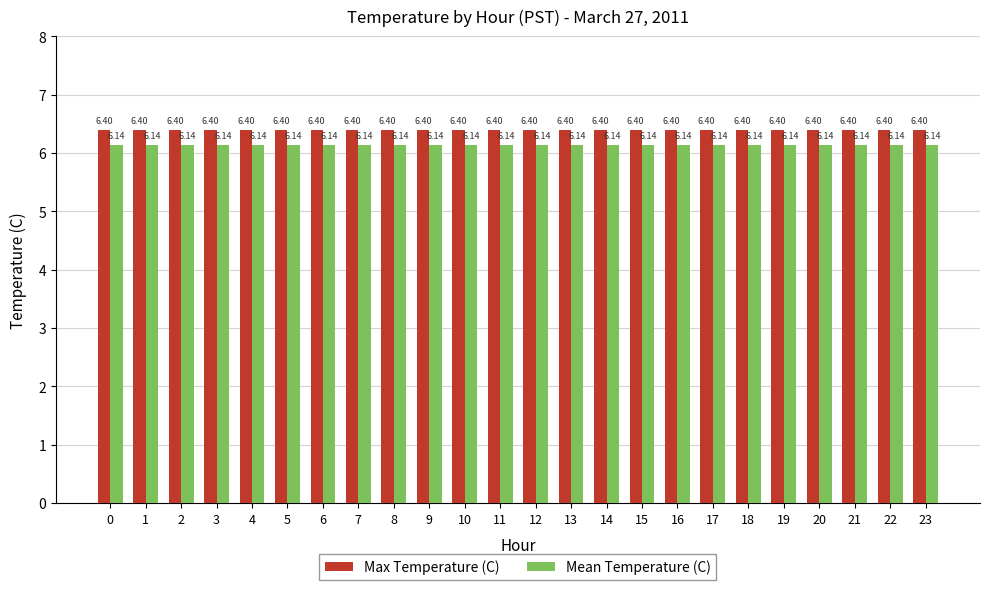

List the series in order of their overall mean, highest first.

Max Temperature (C), Mean Temperature (C)